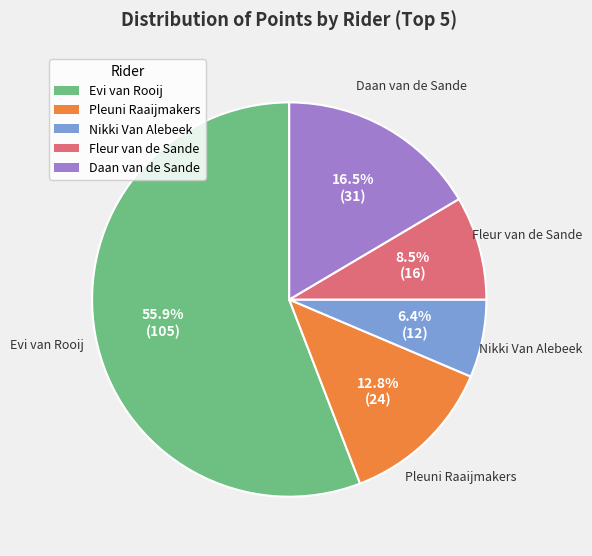

Which slice is the largest?

Evi van Rooij